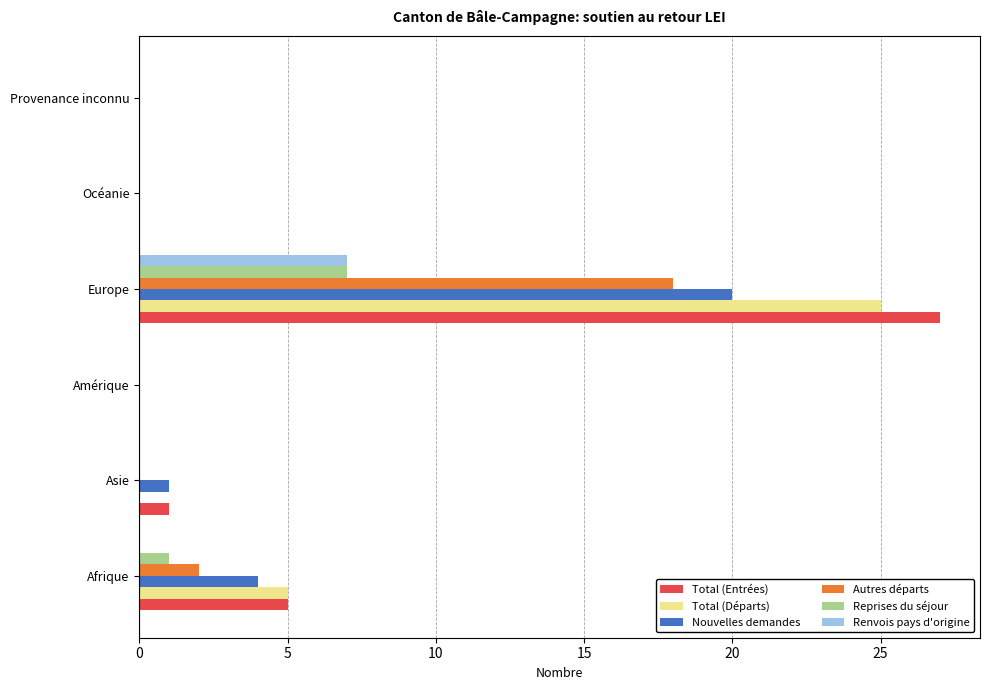

Is it true that Nouvelles demandes equals 0 at Océanie?

True